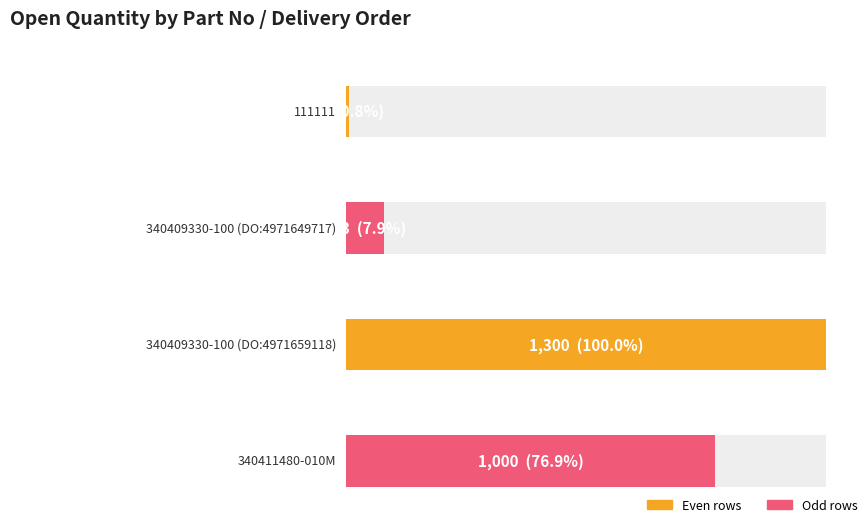

Rank the categories by value from lowest to highest.

111111, 340409330-100 (DO:4971649717), 340411480-010M, 340409330-100 (DO:4971659118)